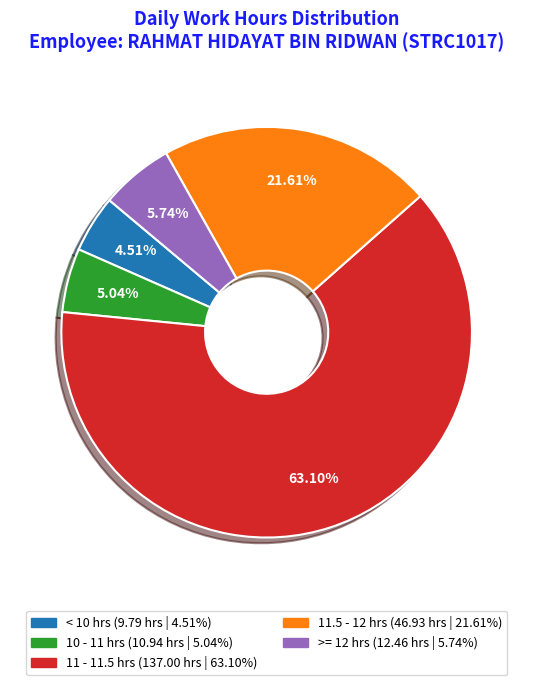

Does any single category account for the majority?

Yes